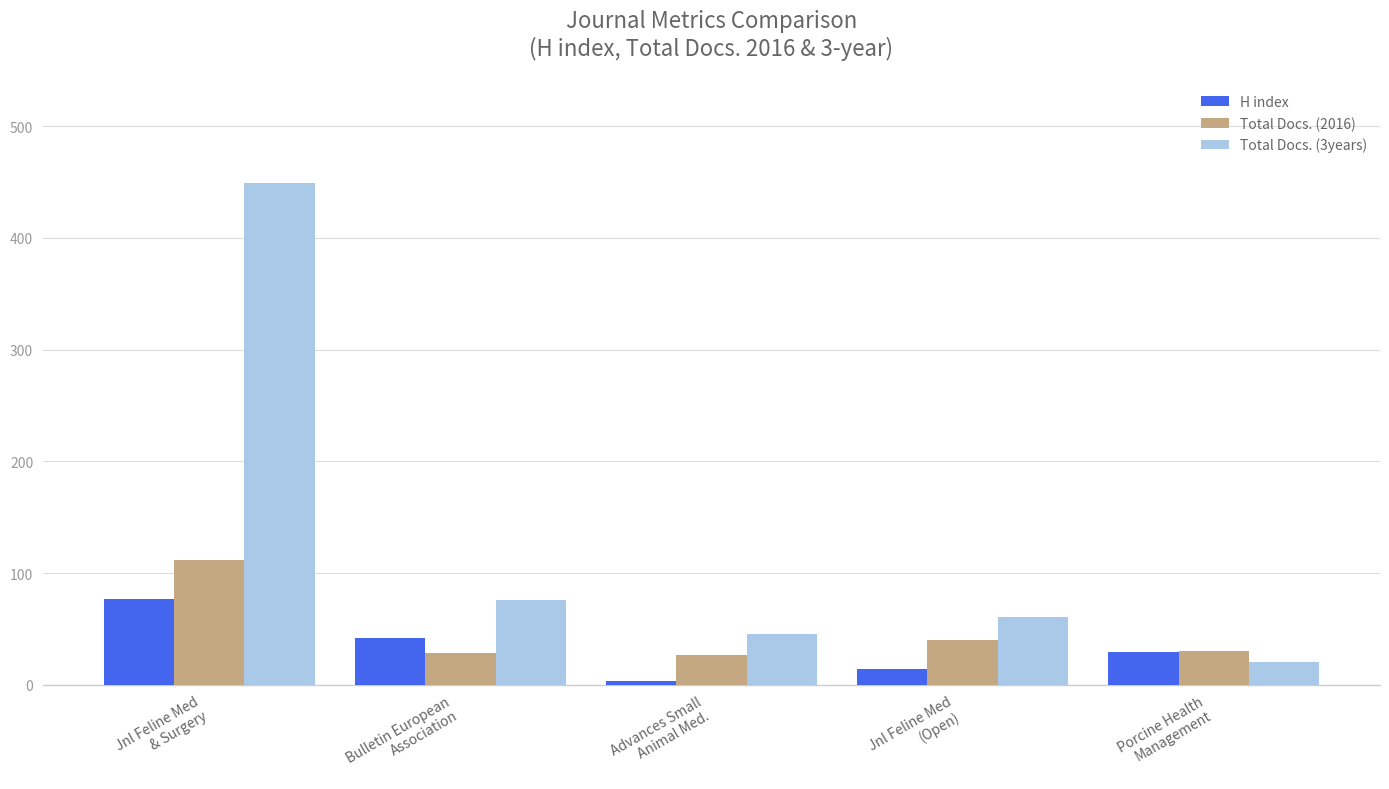

The Total Docs. (2016) series shows 27 at Advances Small
Animal Med.. True or false?

True